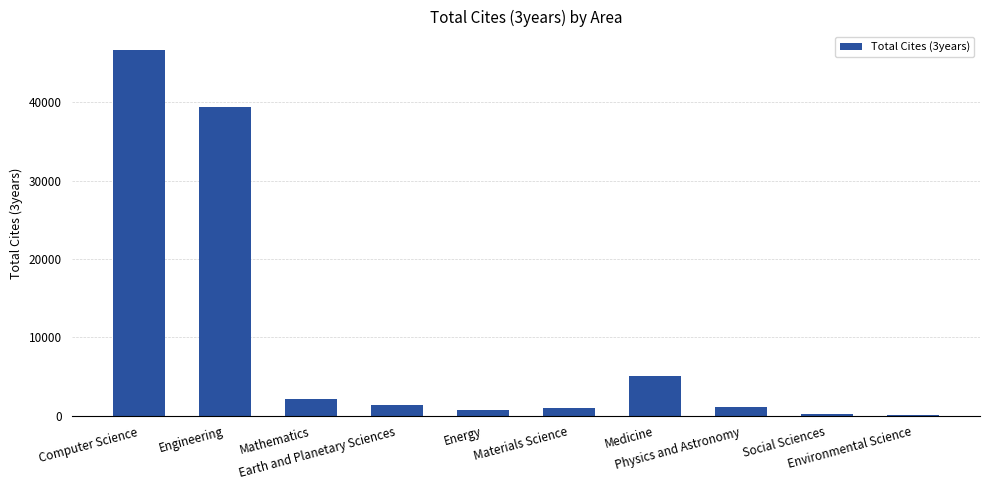

What is the maximum value shown in the chart?

46644